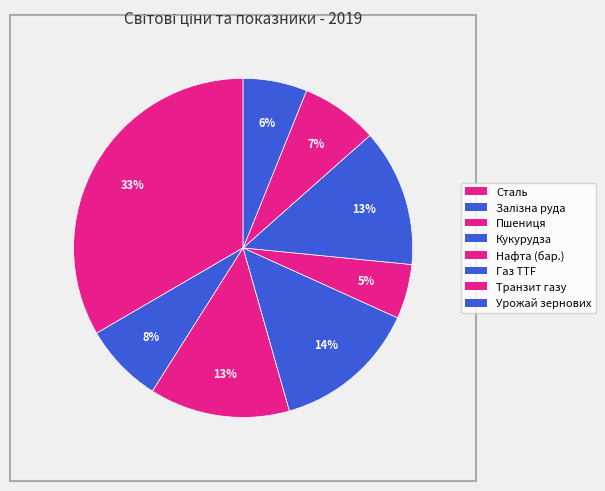

How many segments does this pie chart have?

8